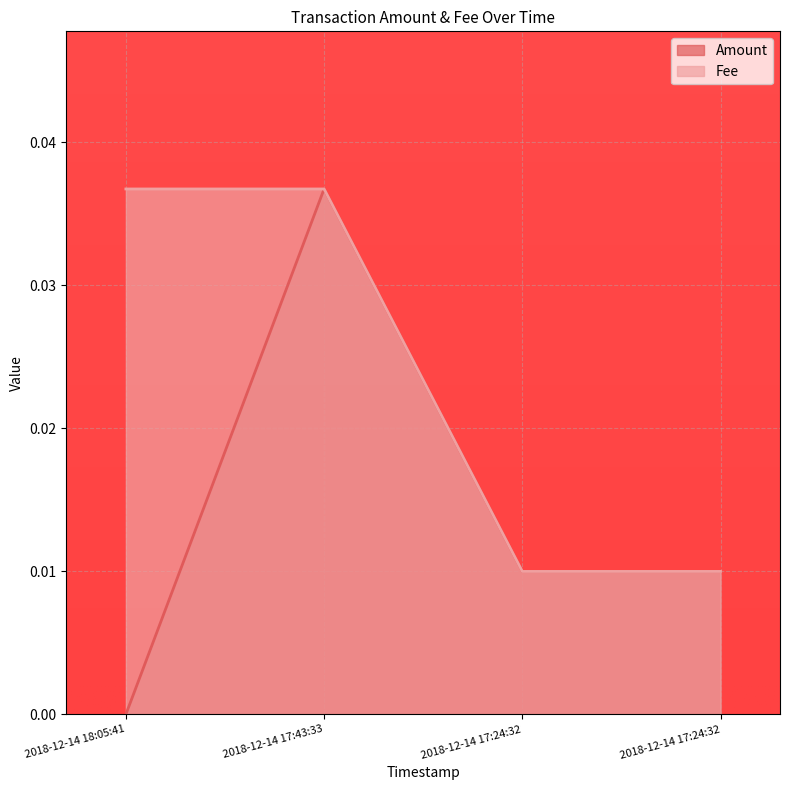

Where is the first local maximum for Amount?

2018-12-14 17:43:33